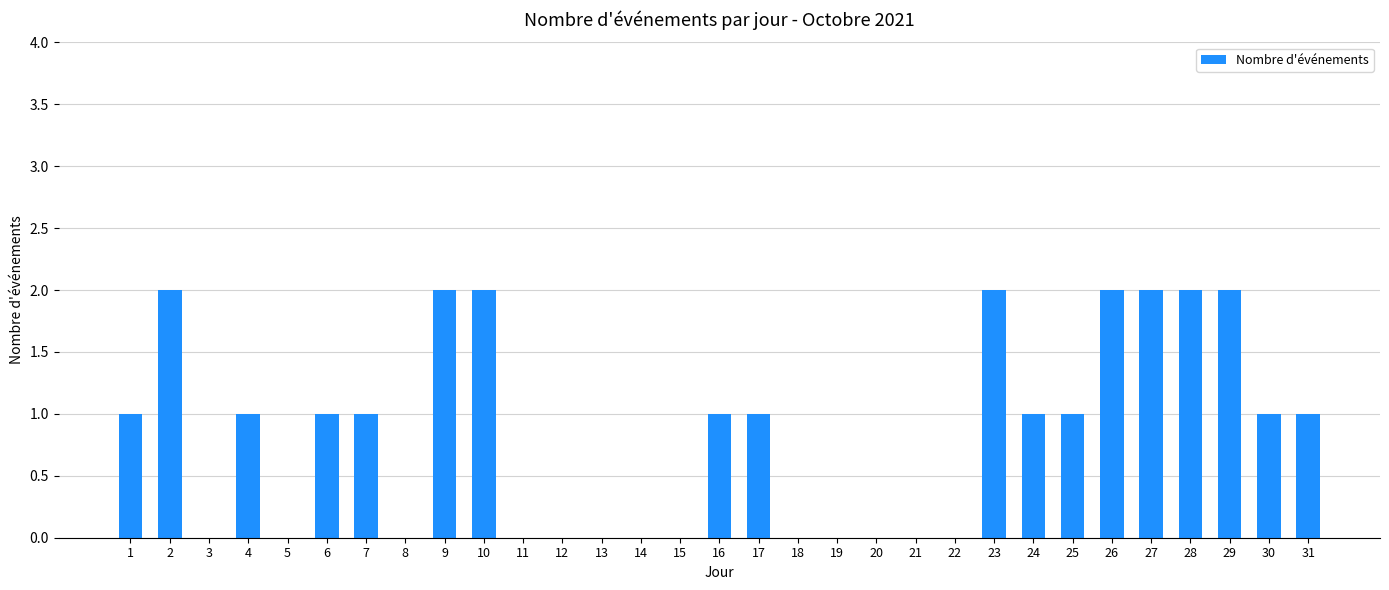

The value at 22 is 0. True or false?

True